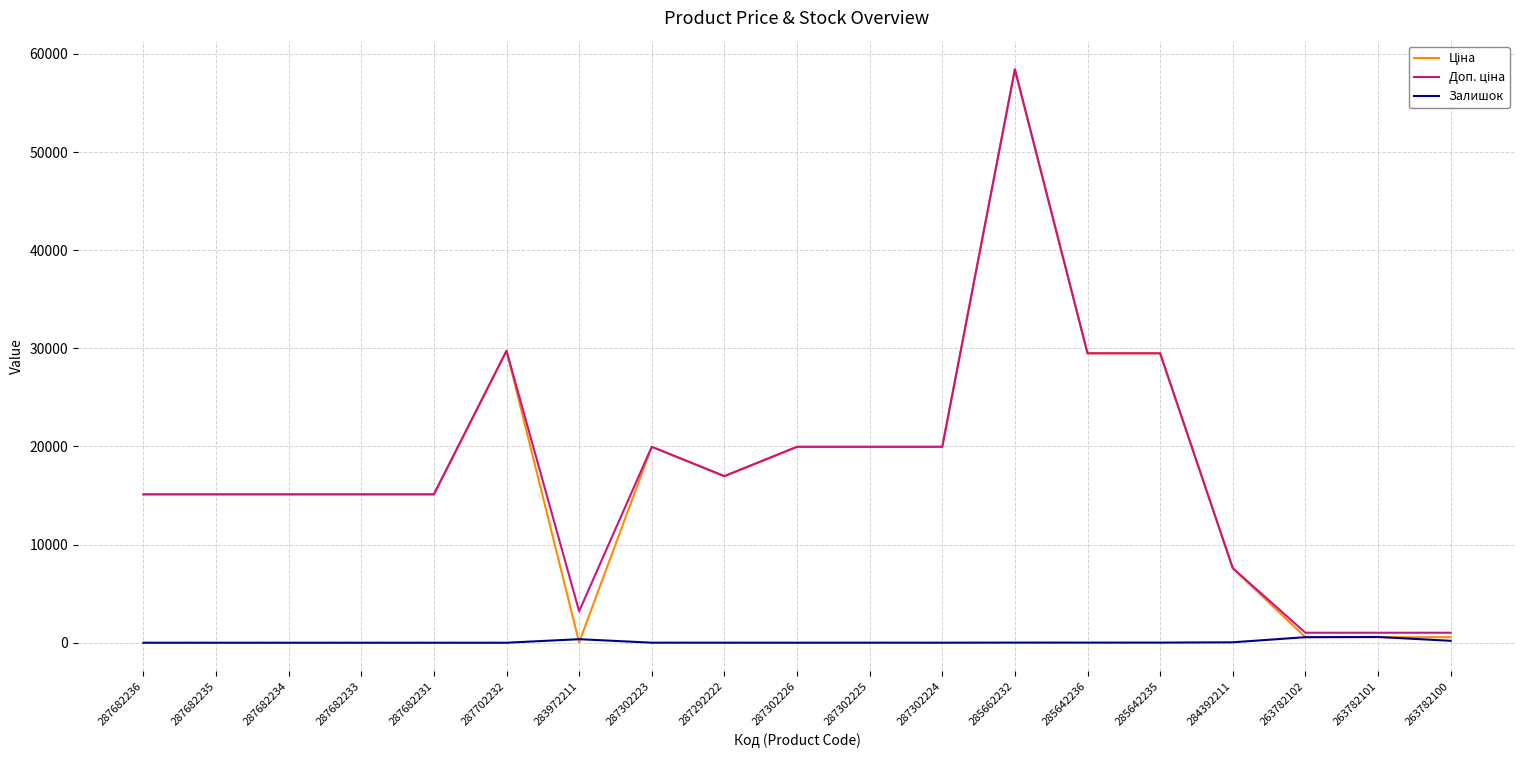

Is it true that Залишок equals 5.0 at 287302223?

True